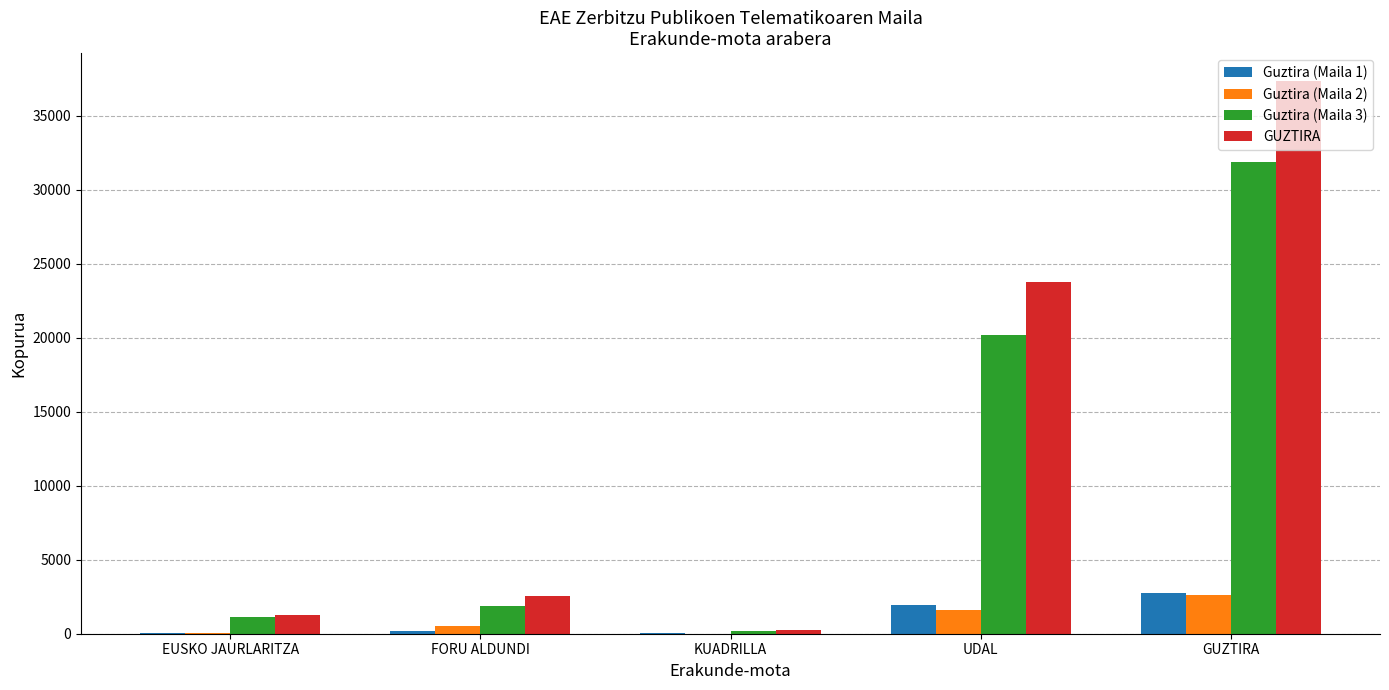

Which category has the highest value across all series?

GUZTIRA